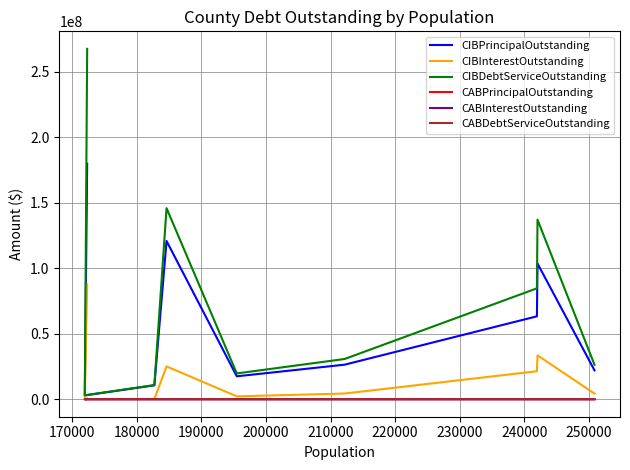

True or false: CABPrincipalOutstanding and CIBPrincipalOutstanding cross at least once.

False